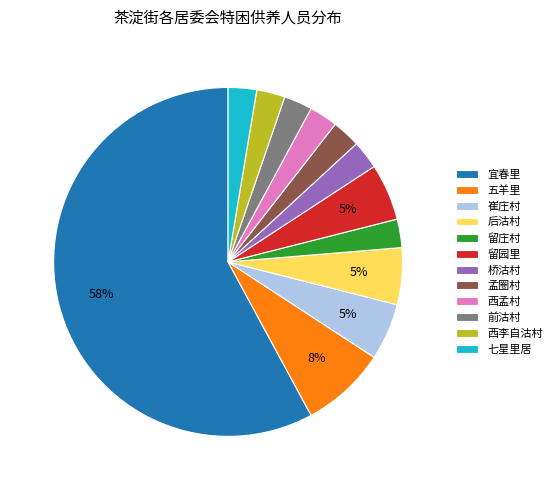

To the nearest percent, what portion does 桥沽村 represent?

3%